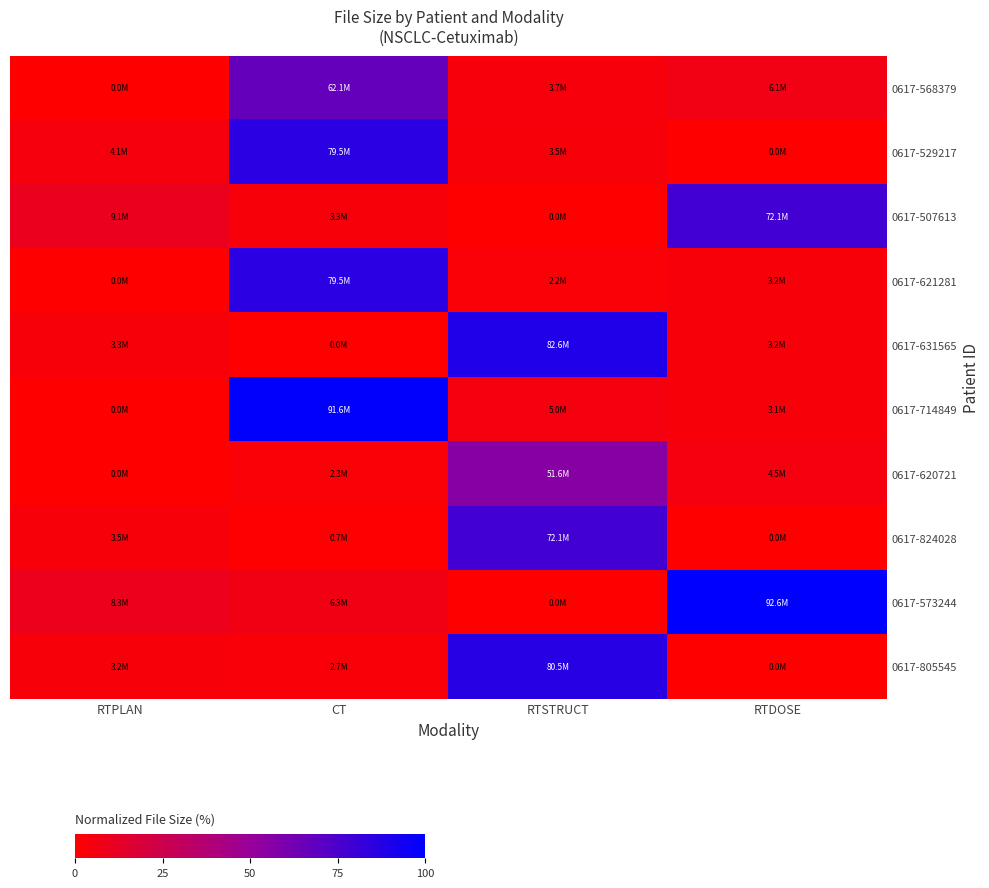

Count the number of data series in this chart.

10